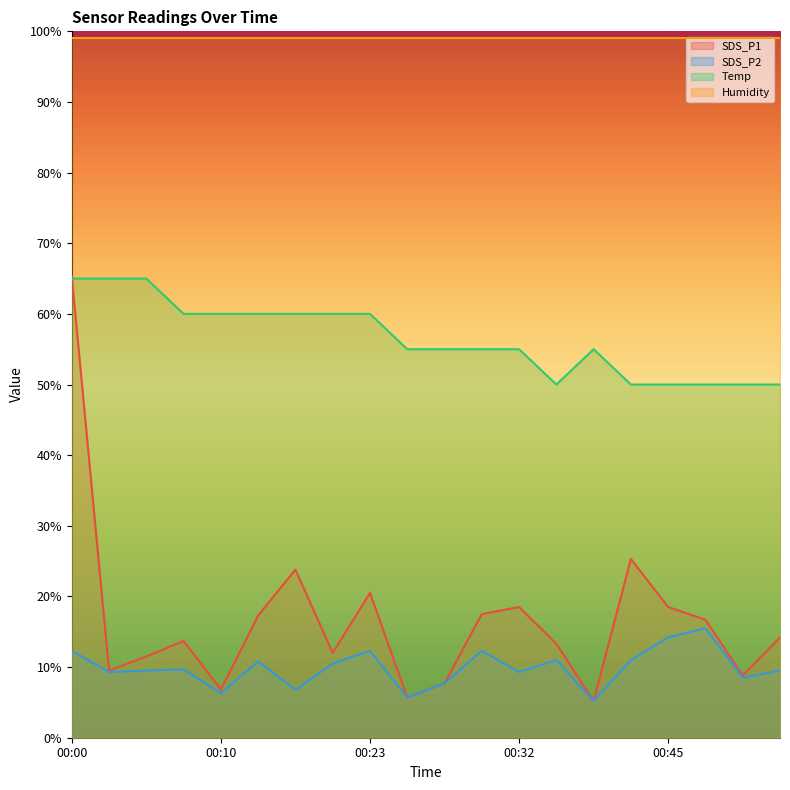

True or false: SDS_P2 and Humidity cross at least once.

False